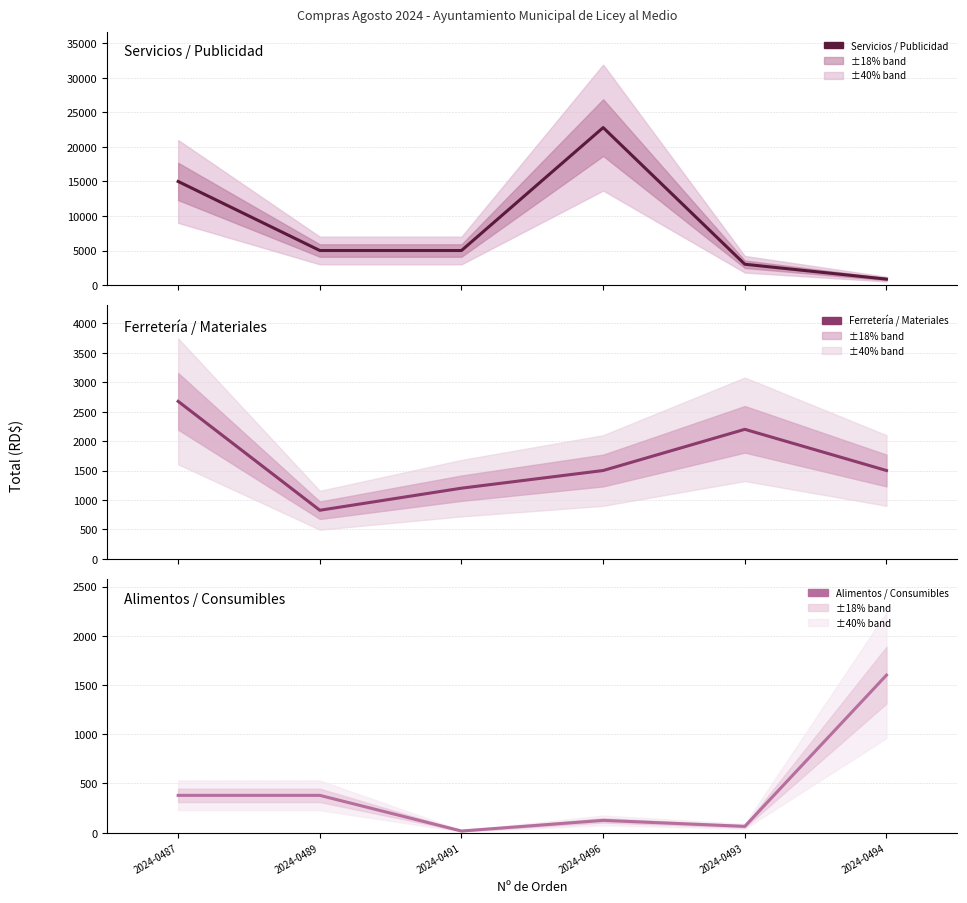

True or false: Alimentos / Consumibles has a value of 5.4 at 2024-0491.

False